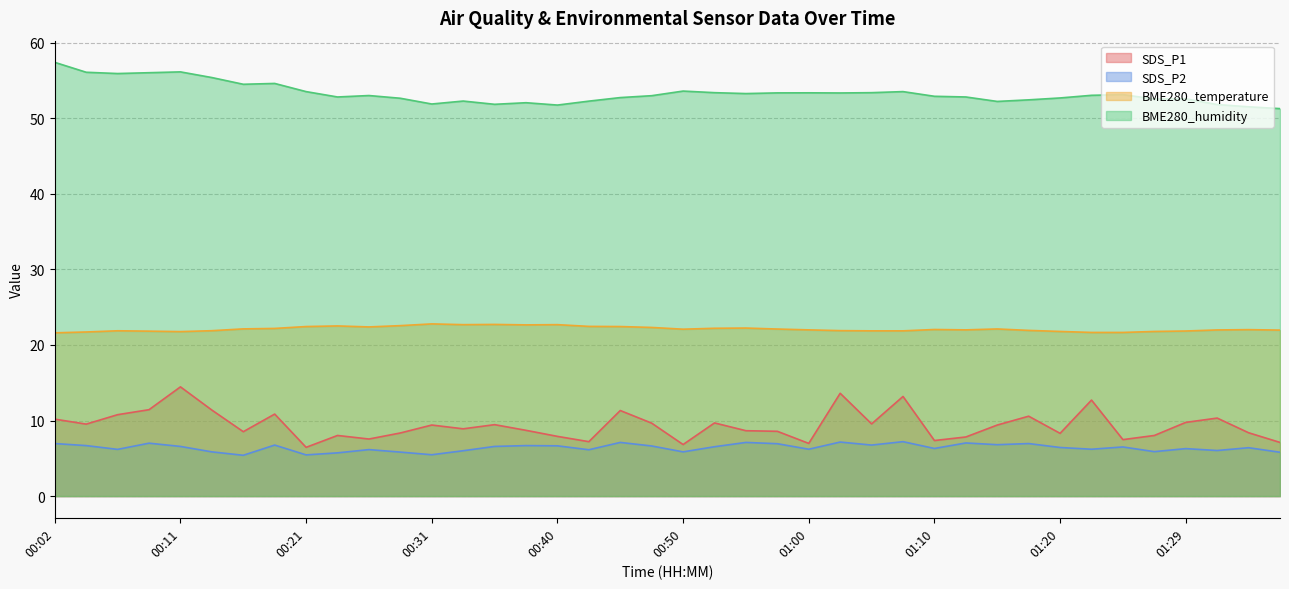

True or false: BME280_temperature and SDS_P2 cross at least once.

False